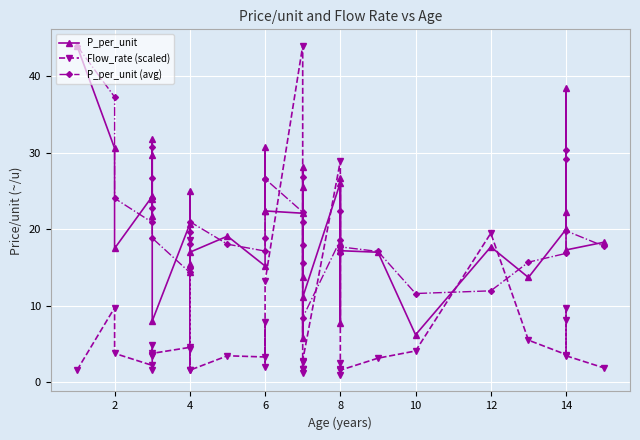

What is the label of the 17th point from the left?

6